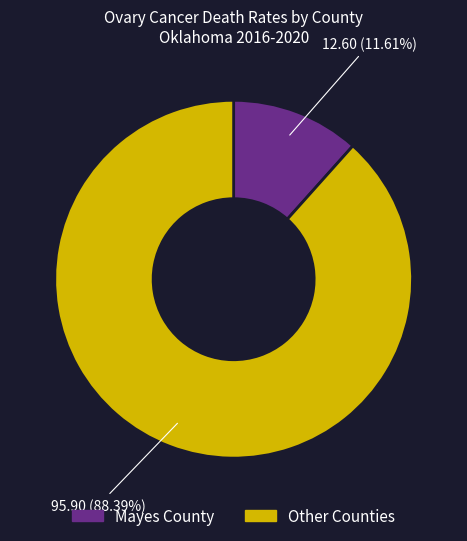

Is there any slice that represents more than half of the pie?

Yes